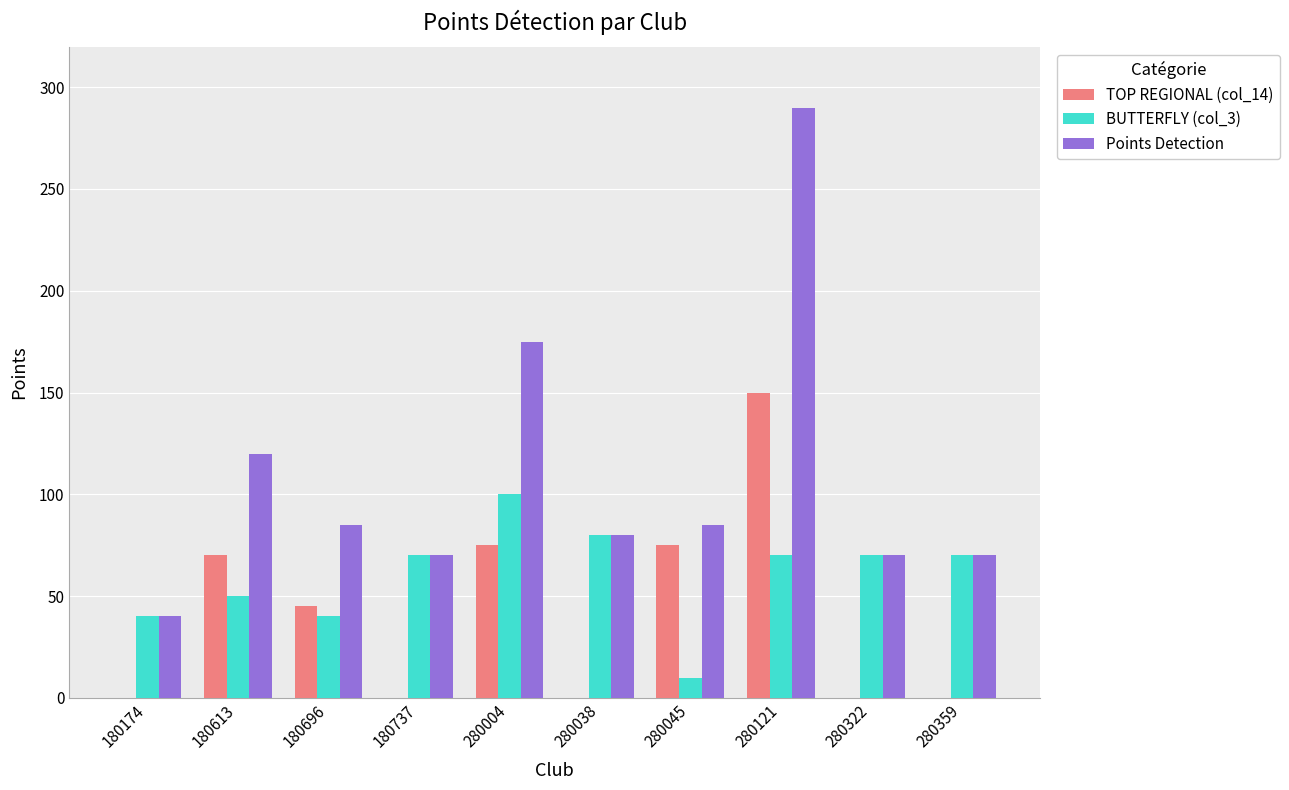

Reading left to right, transcribe all the data shown in this chart.

TOP REGIONAL (col_14): 0	70	45	0	75	0	75	150	0	0
BUTTERFLY (col_3): 40	50	40	70	100	80	10	70	70	70
Points Detection: 40	120	85	70	175	80	85	290	70	70